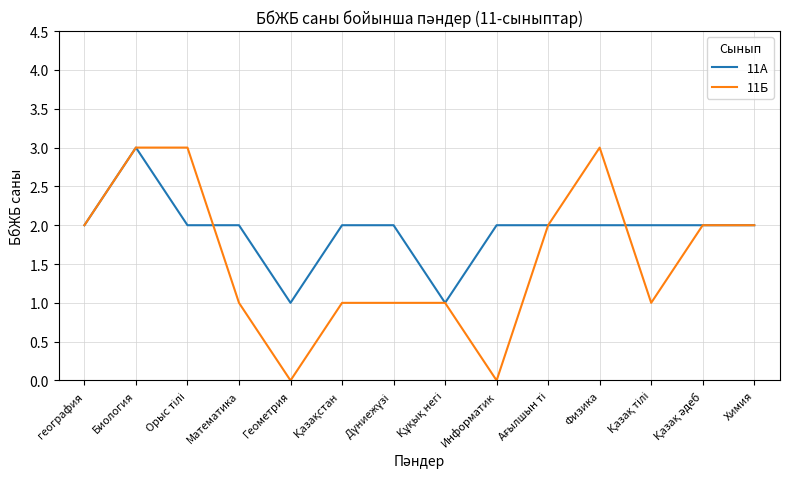

Does the chart display data point markers on the line(s)?

No